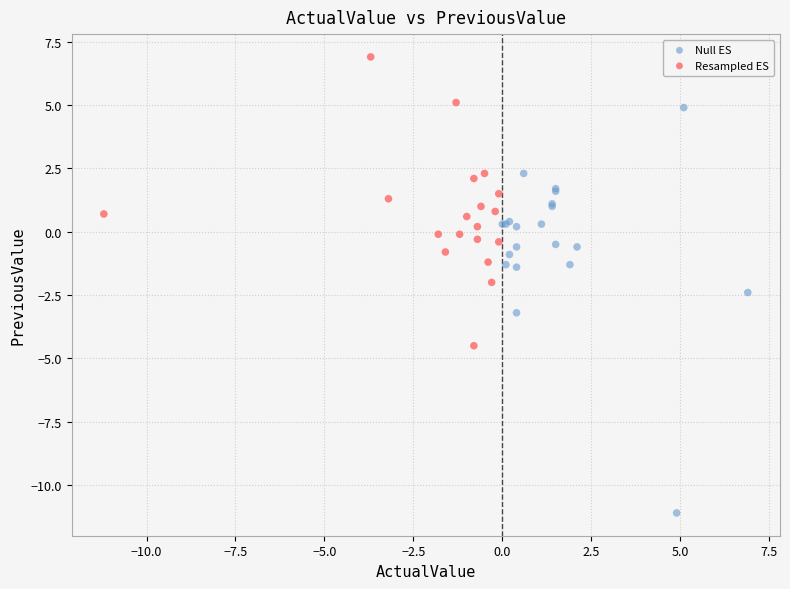

Which series has the largest Y range (max minus min)?

Null ES